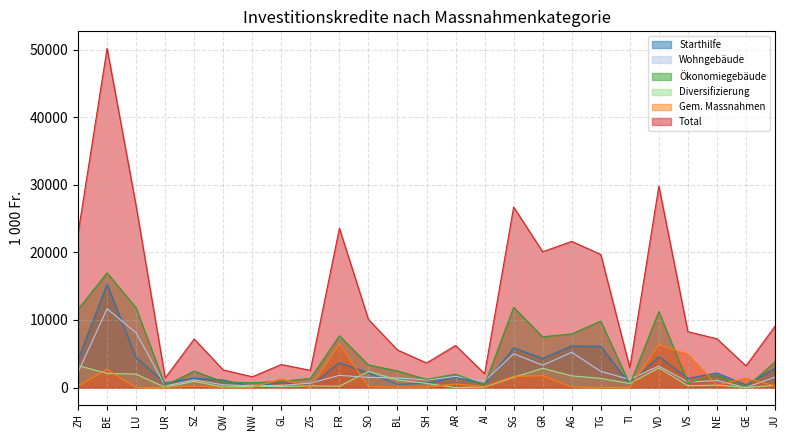

At which label does Ökonomiegebäude first exceed 2432?

ZH